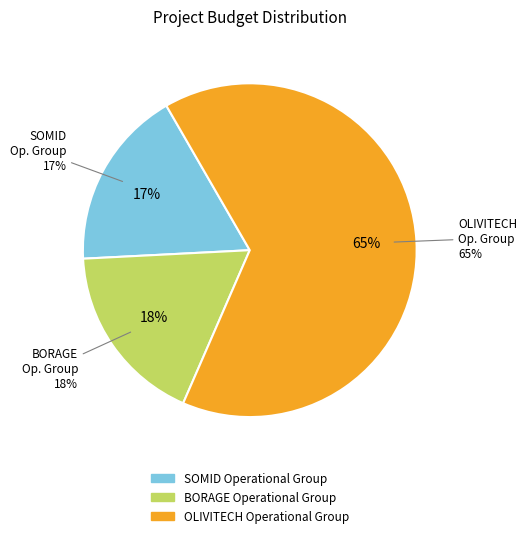

To the nearest percent, what percentage of the pie is OLIVITECH Operational Group?

65%